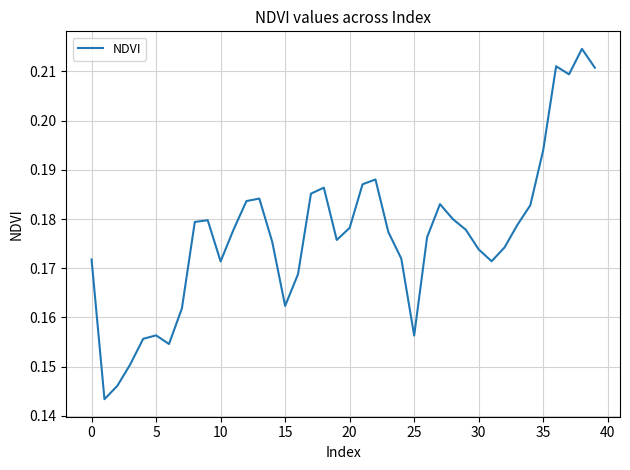

Does the chart display data point markers on the line(s)?

No